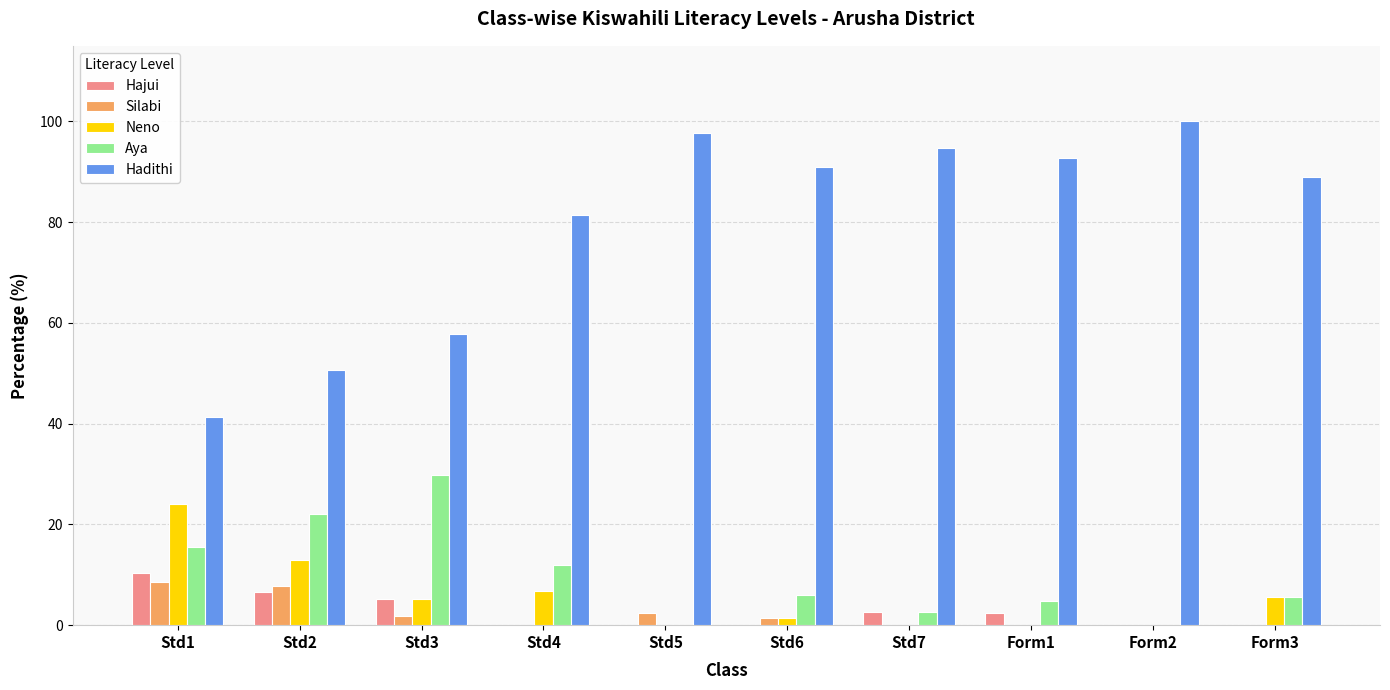

What is the sum of the Aya values at Std5 and Std1?

15.5